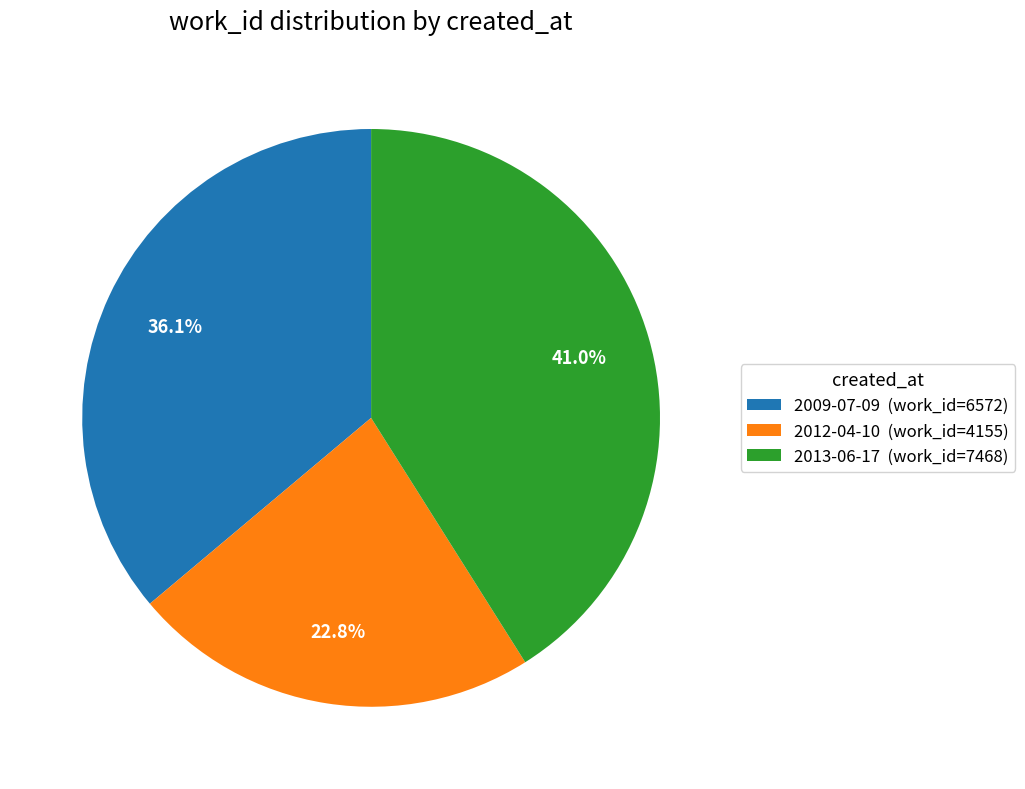

To the nearest percent, what is the difference between the 2013-06-17 and 2009-07-09 slice percentages?

5%